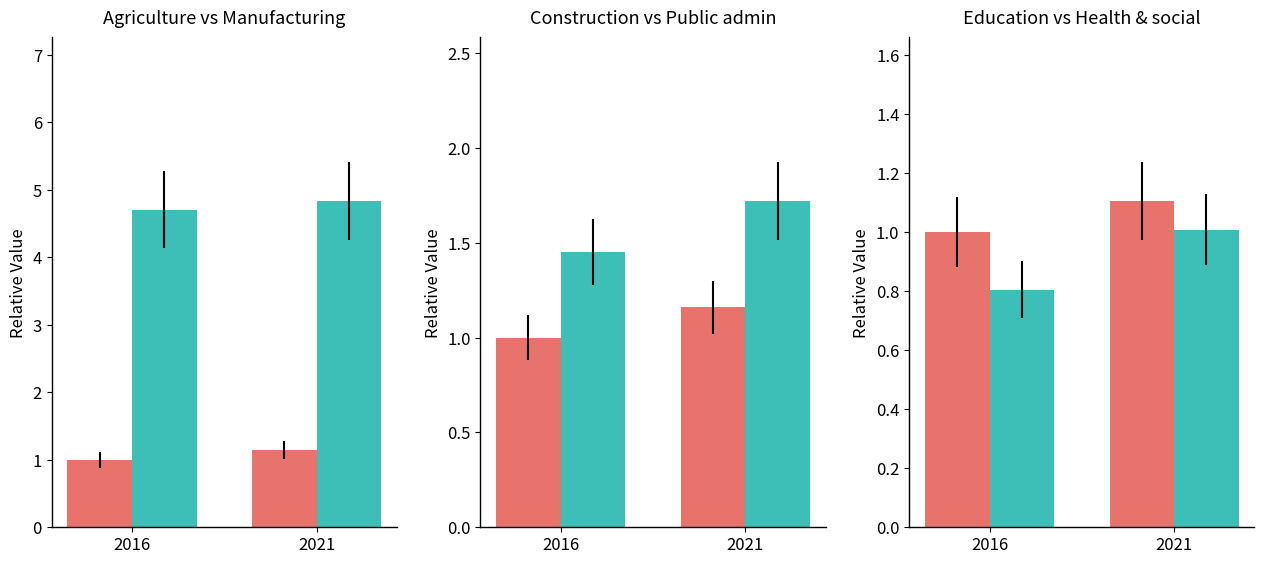

What is the value of the Agriculture bar at the 1st from the left?

1.0